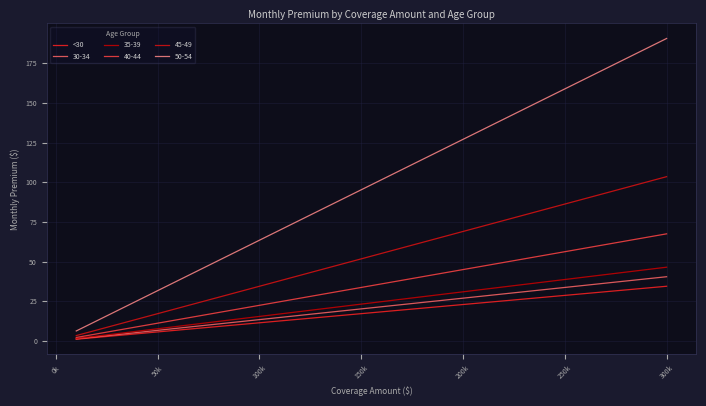

Does the chart display data point markers on the line(s)?

No